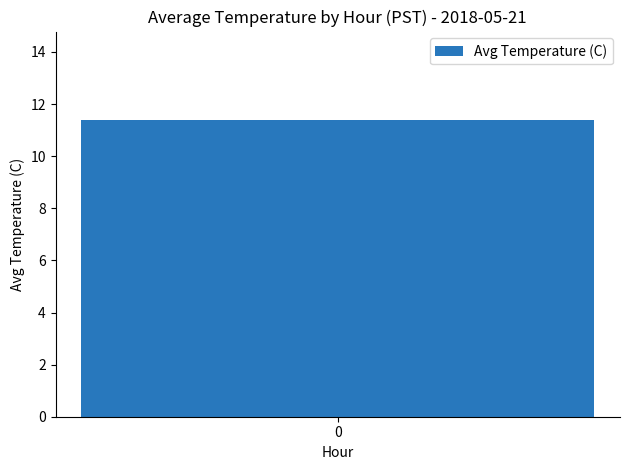

True or false: the data shows 3.6 at 16.

False